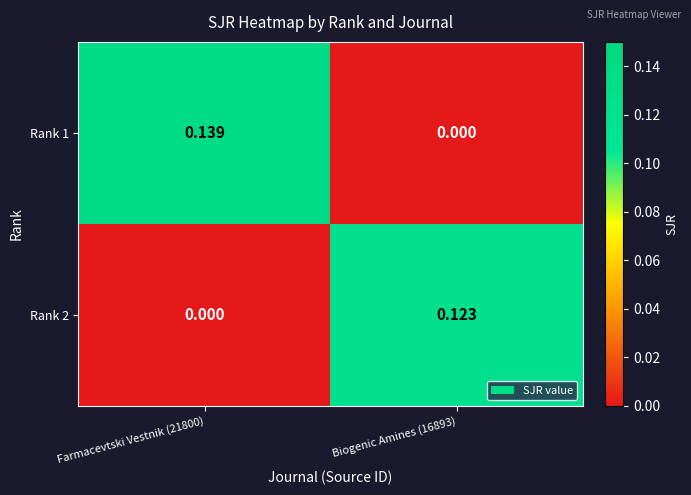

Is the value of Rank 1 at Farmacevtski Vestnik (21800) greater than the value of Rank 2 at Farmacevtski Vestnik (21800)?

Yes